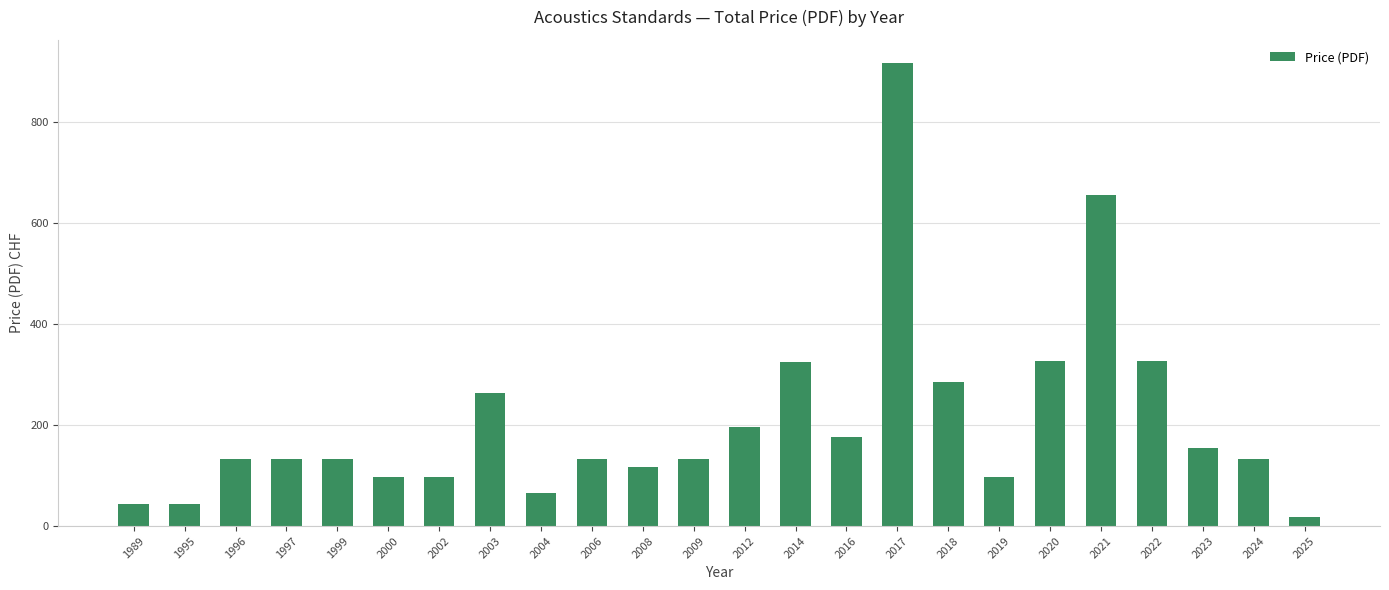

How many bars are there in total?

24